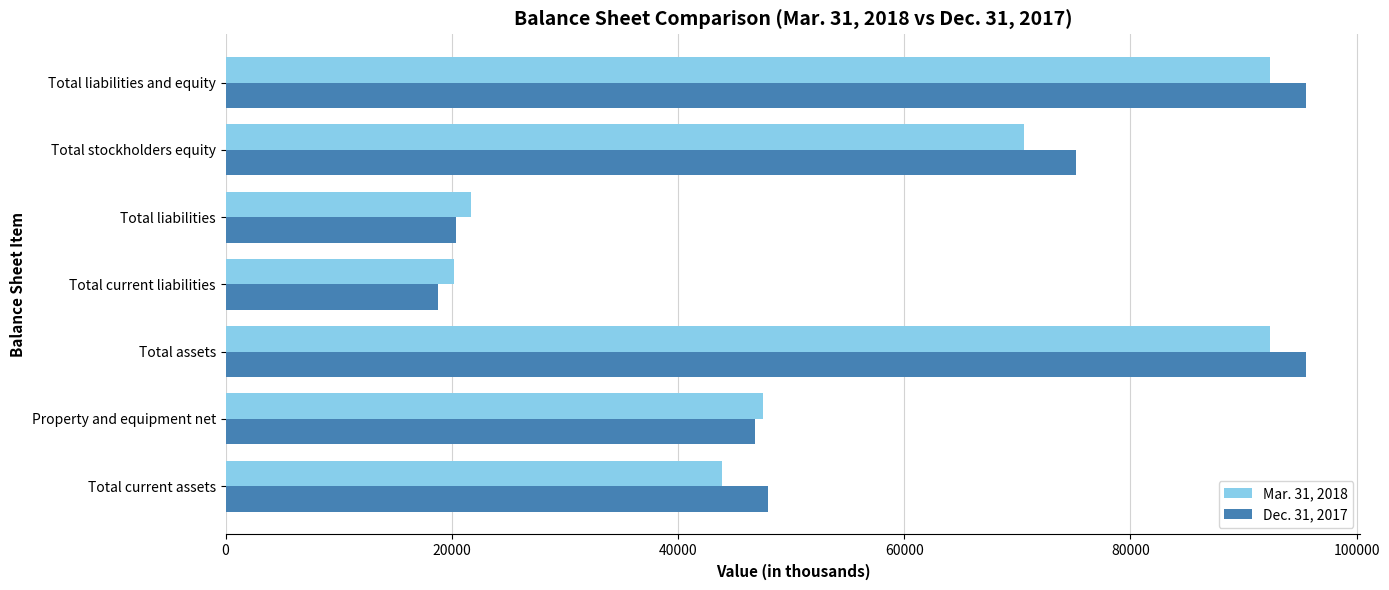

The value of Dec. 31, 2017 at Total assets is 138362. True or false?

False